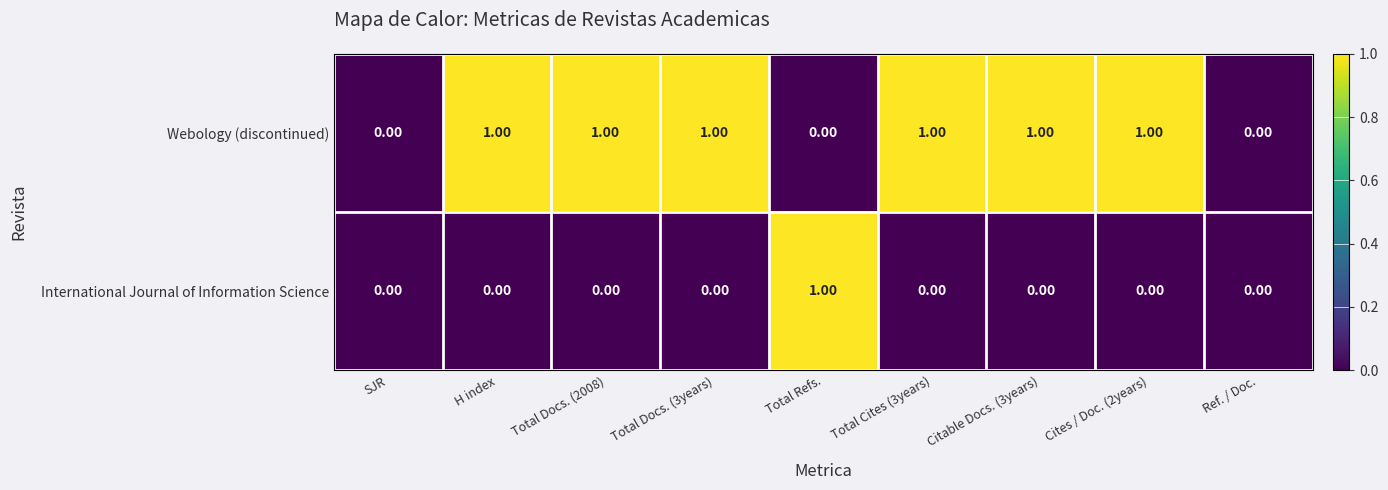

Count the number of categories in the chart.

9